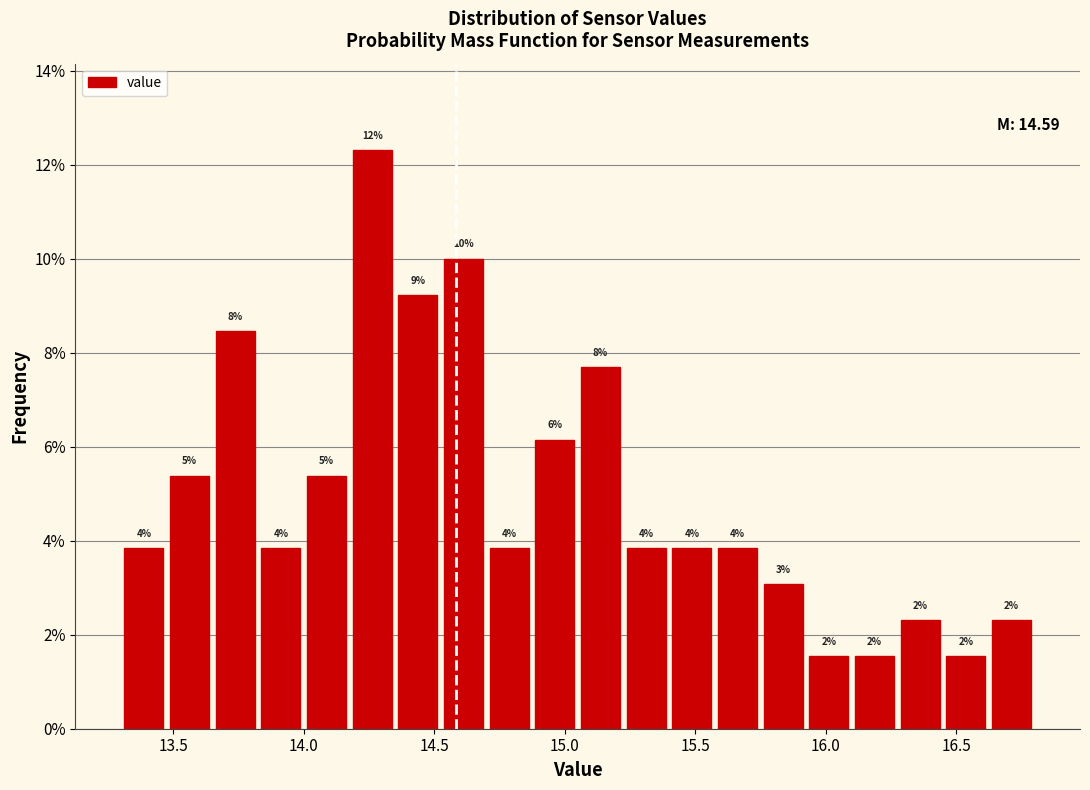

Around what value on the x-axis is the tallest bar? Give the approximate position of its centre, as read against the axis.

14.25